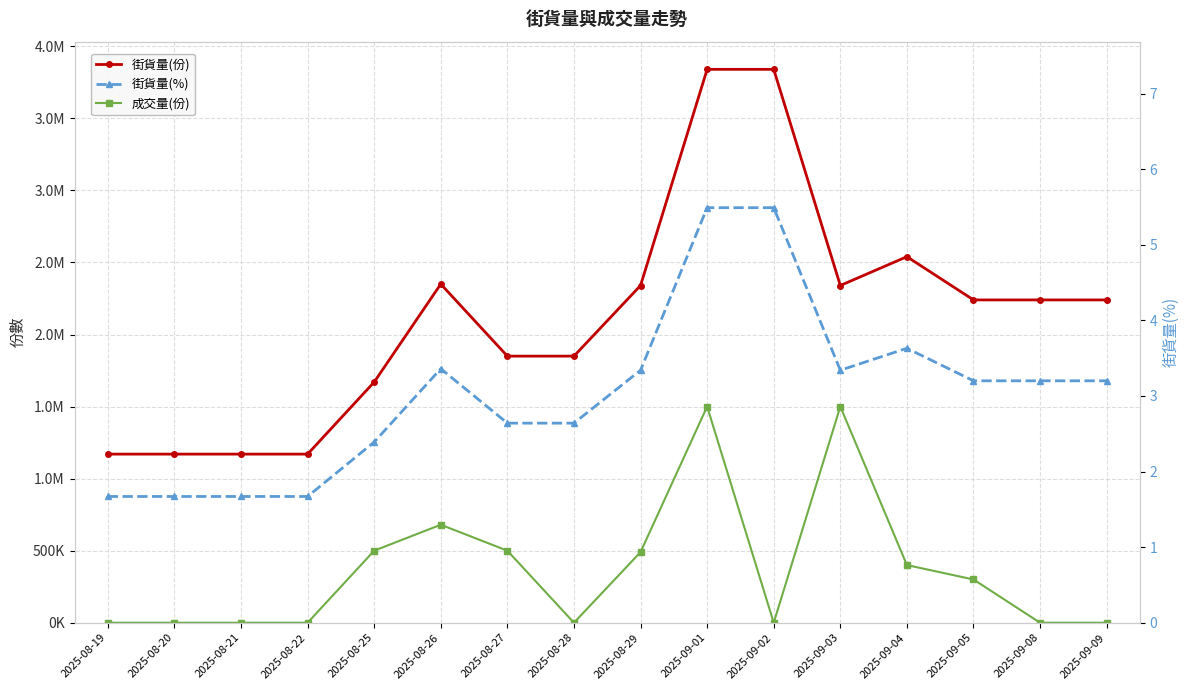

Reading left to right, list all the values displayed in this chart.

街貨量(份): 2025-08-19=1170000.0	2025-08-20=1170000.0	2025-08-21=1170000.0	2025-08-22=1170000.0	2025-08-25=1670000.0	2025-08-26=2350000.0	2025-08-27=1850000.0	2025-08-28=1850000.0	2025-08-29=2340000.0	2025-09-01=3840000.0	2025-09-02=3840000.0	2025-09-03=2340000.0	2025-09-04=2540000.0	2025-09-05=2240000.0	2025-09-08=2240000.0	2025-09-09=2240000.0
成交量(份): 2025-08-19=0.0	2025-08-20=0.0	2025-08-21=0.0	2025-08-22=0.0	2025-08-25=500000.0	2025-08-26=680000.0	2025-08-27=500000.0	2025-08-28=0.0	2025-08-29=490000.0	2025-09-01=1500000.0	2025-09-02=0.0	2025-09-03=1500000.0	2025-09-04=400000.0	2025-09-05=300000.0	2025-09-08=0.0	2025-09-09=0.0
街貨量(%): 2025-08-19=1.7	2025-08-20=1.7	2025-08-21=1.7	2025-08-22=1.7	2025-08-25=2.4	2025-08-26=3.4	2025-08-27=2.6	2025-08-28=2.6	2025-08-29=3.3	2025-09-01=5.5	2025-09-02=5.5	2025-09-03=3.3	2025-09-04=3.6	2025-09-05=3.2	2025-09-08=3.2	2025-09-09=3.2